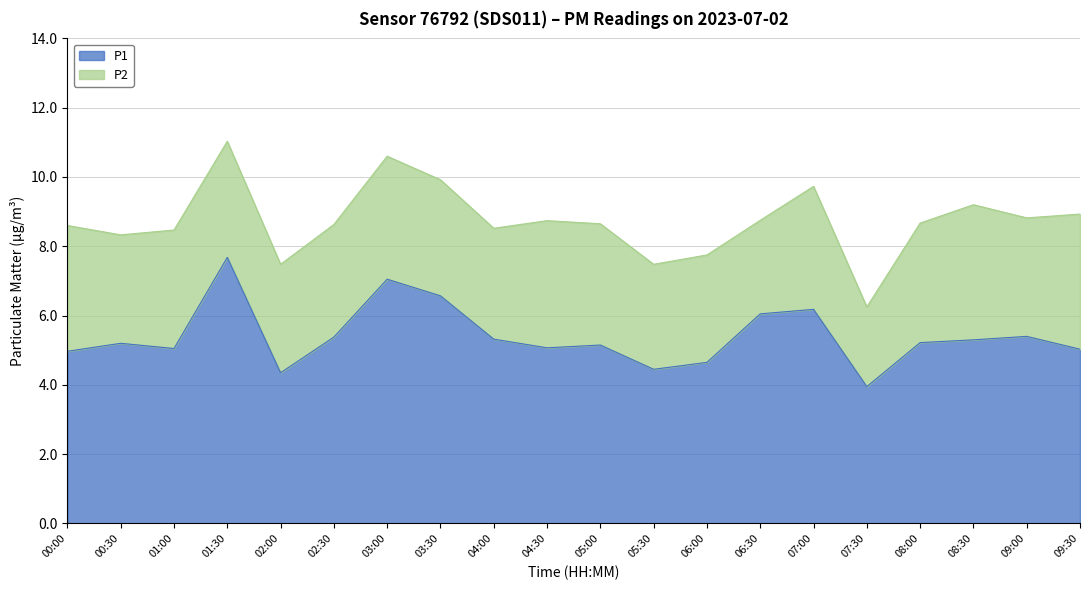

What is the sum of the values at 06:00 and 01:30?

12.3